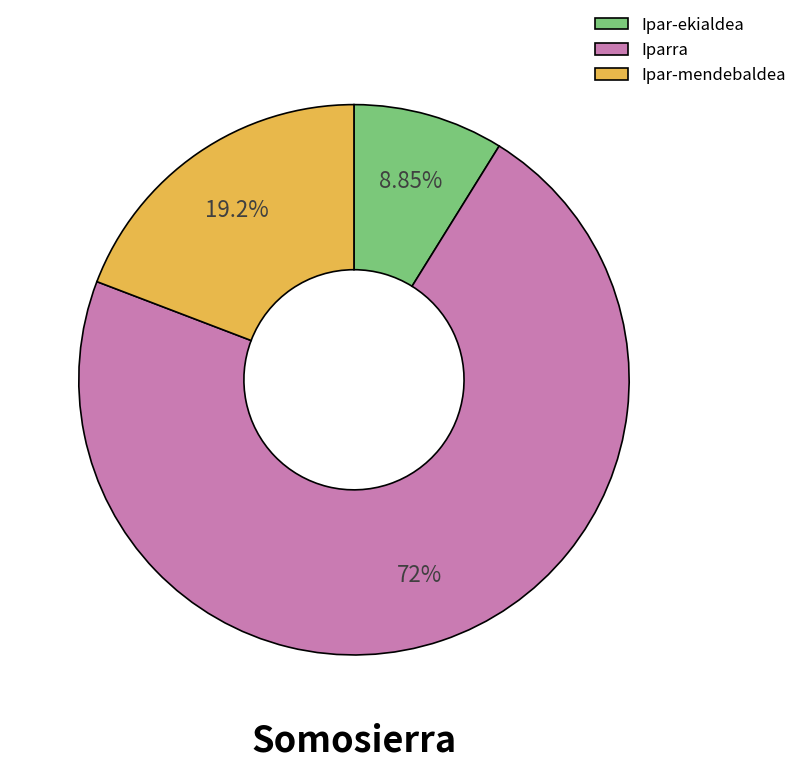

Combined, what portion of the pie is Ipar-mendebaldea and Iparra?

91.2%